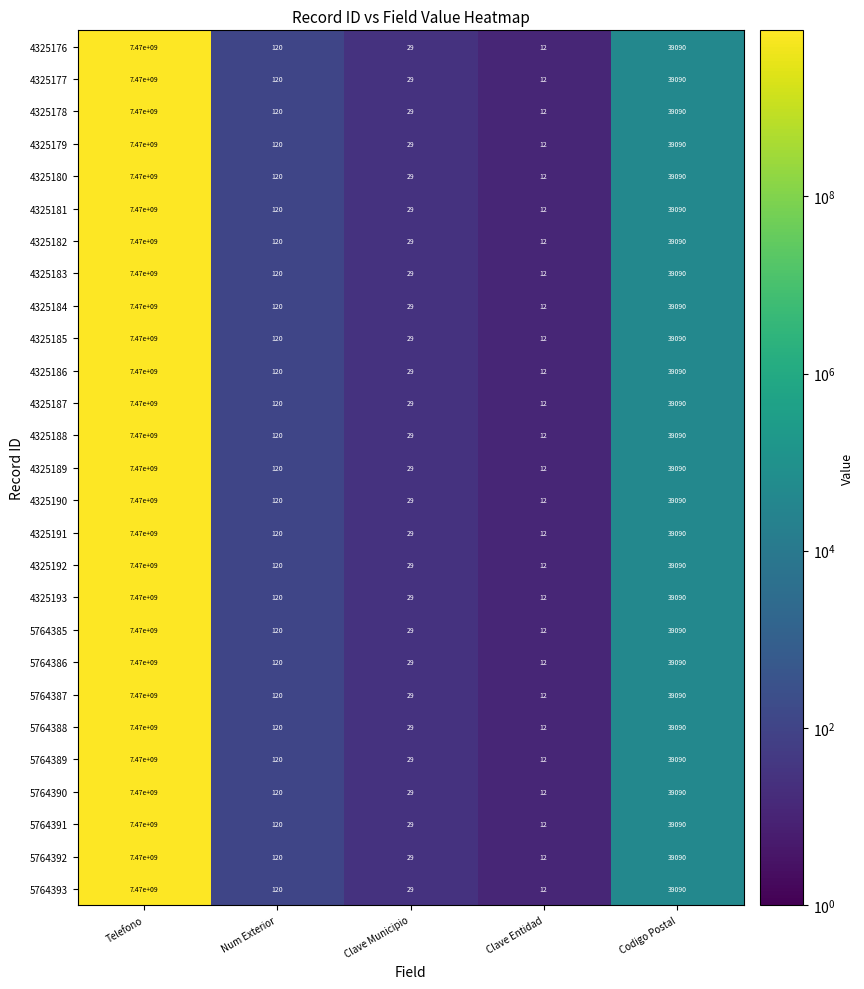

List the labels in order of 4325192 value, largest first.

Telefono, Codigo Postal, Num Exterior, Clave Municipio, Clave Entidad